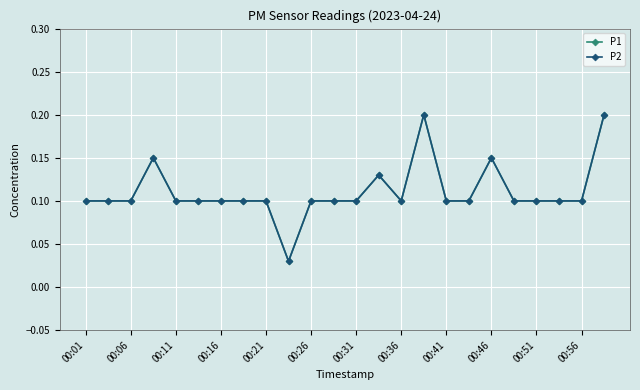

Does the chart have visible grid lines?

Yes